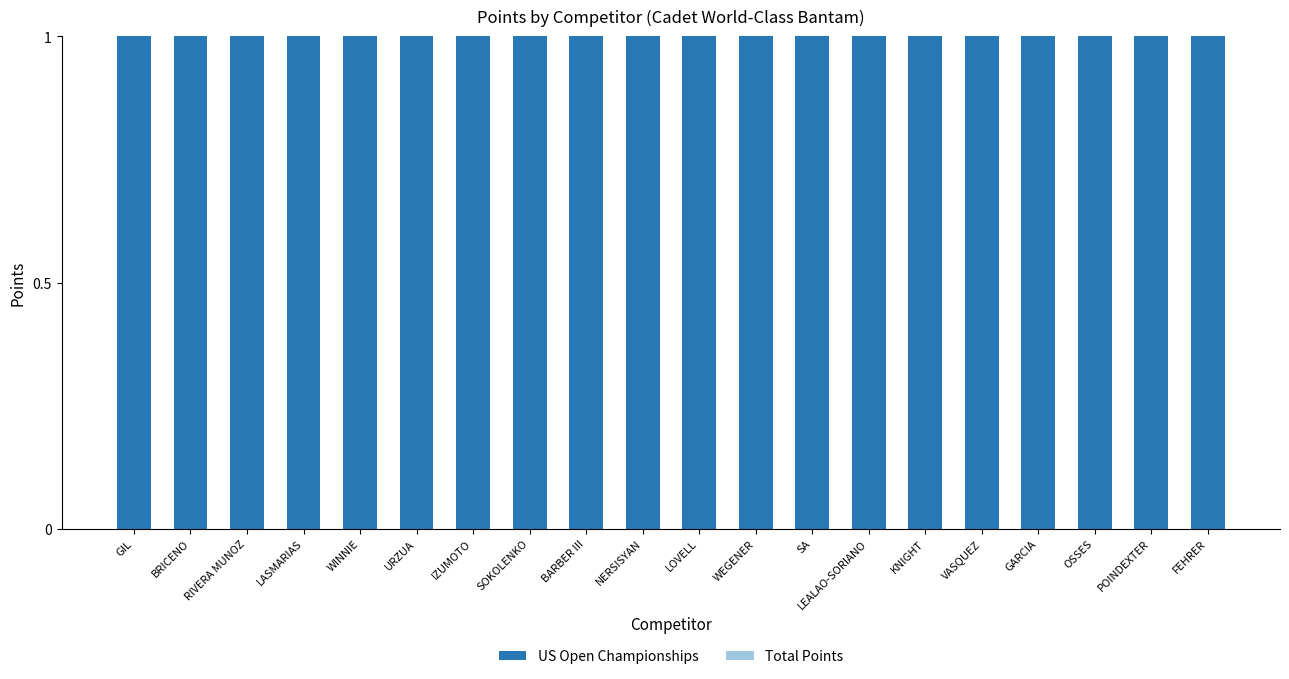

Are the bars horizontal?

No